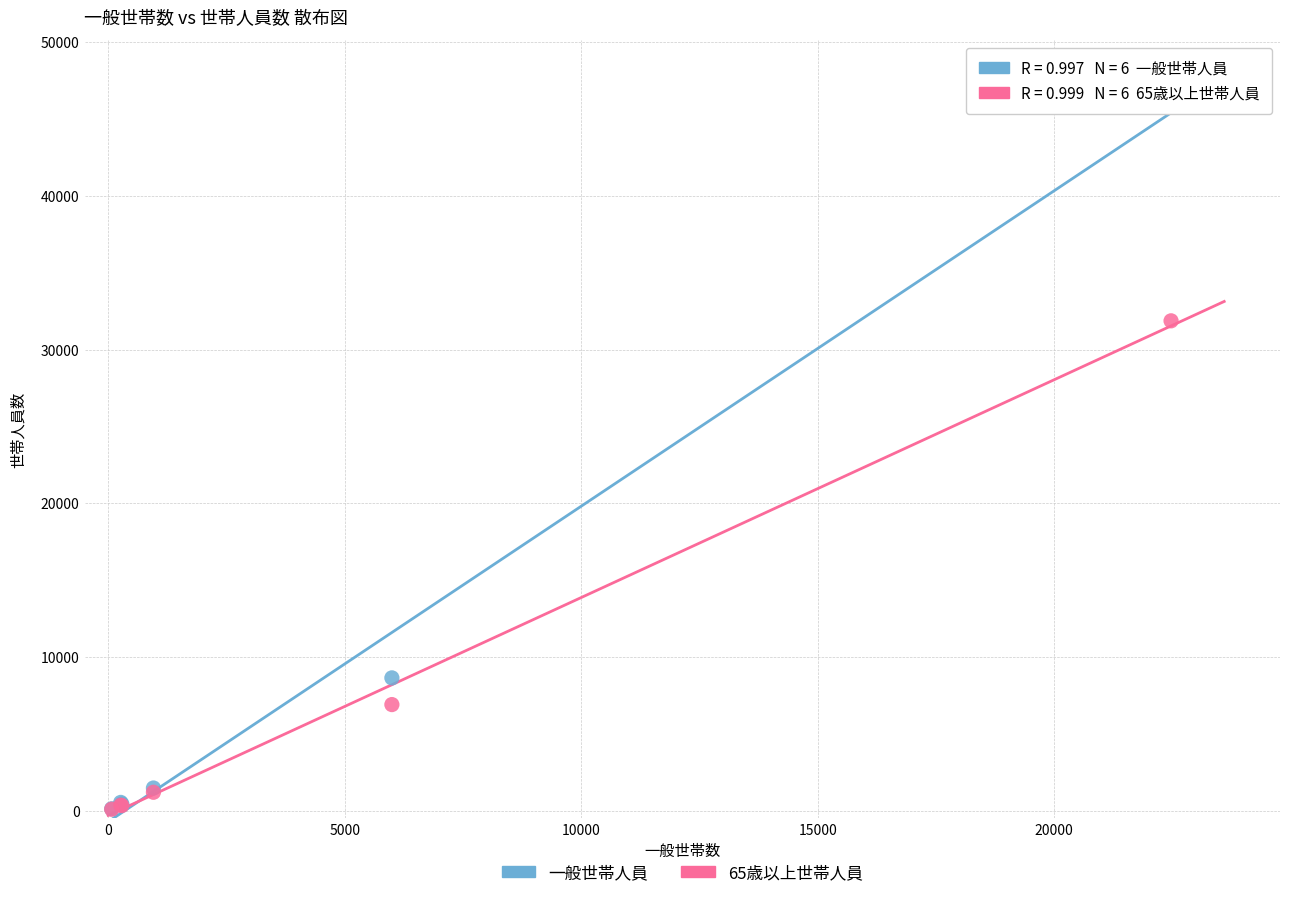

In the 一般世帯人員 series, what Y value is closest to 23157?

8650